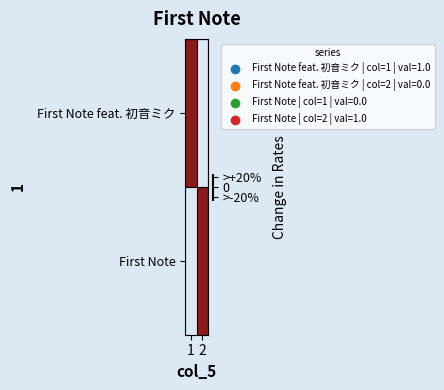

Reading left to right, what are all the values shown in this chart?

First Note feat. 初音ミク: 1=1	2=0
First Note: 1=0	2=1